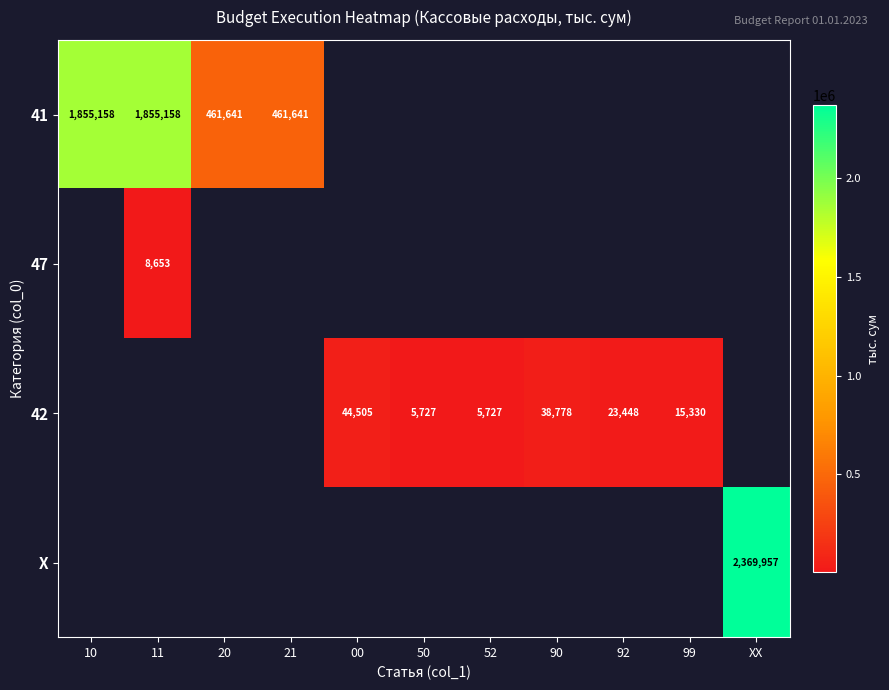

The 41 series shows 660463.6 at 20. True or false?

False